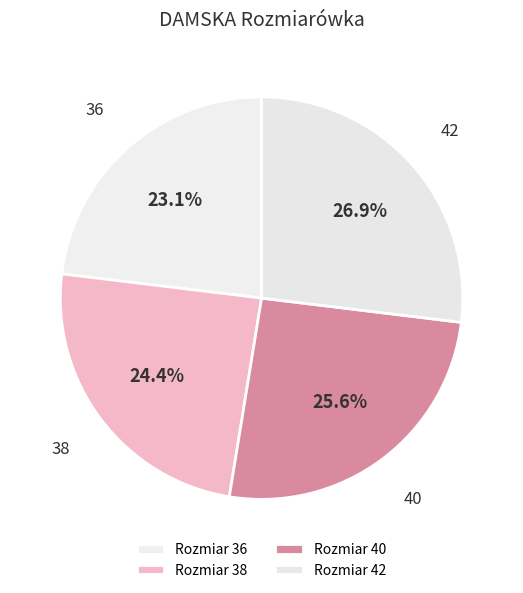

How many slices are in this pie chart?

4